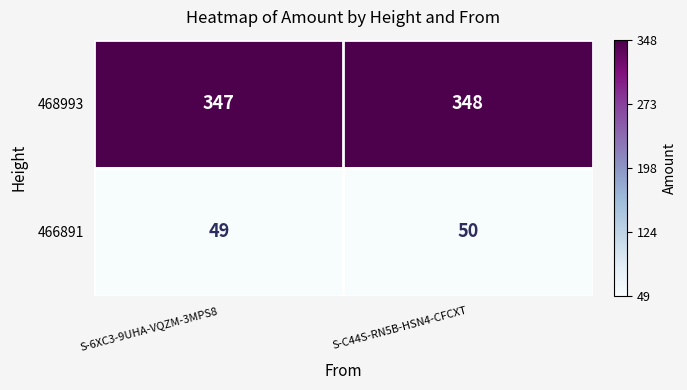

Reading right to left, what are all the values shown in this chart?

468993: S-C44S-RN5B-HSN4-CFCXT=348	S-6XC3-9UHA-VQZM-3MPS8=347
466891: S-C44S-RN5B-HSN4-CFCXT=50	S-6XC3-9UHA-VQZM-3MPS8=49